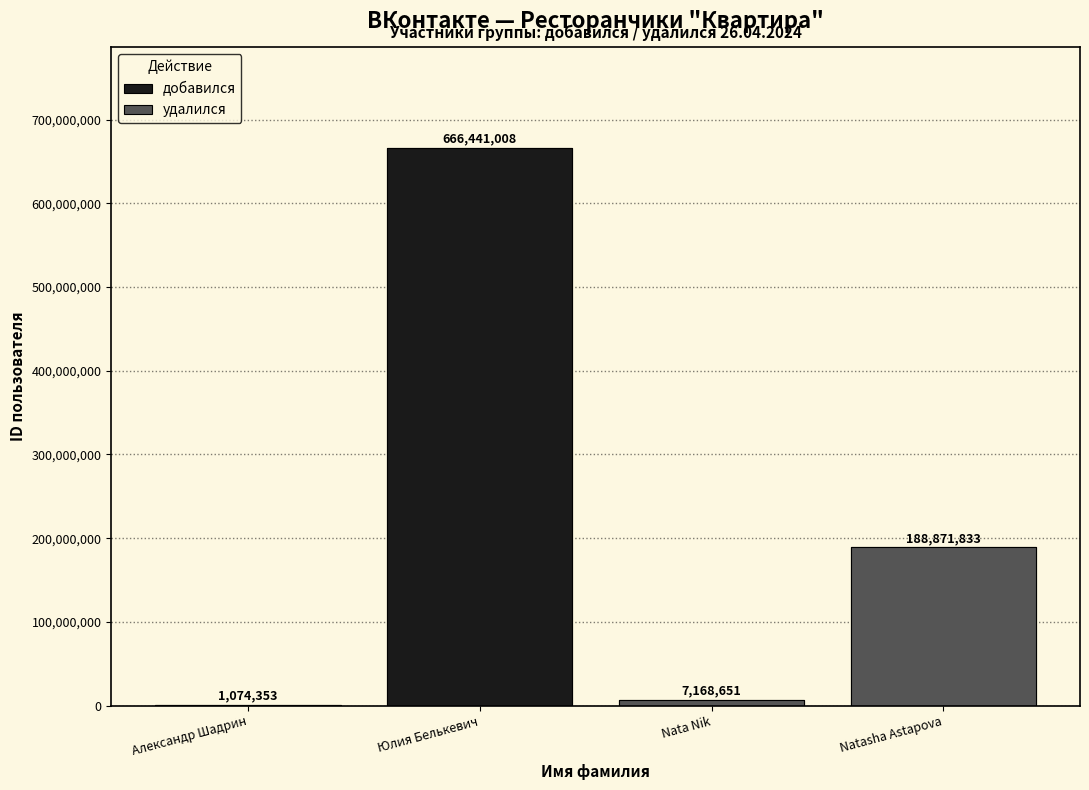

Is the value of добавился at Александр Шадрин greater than the value of удалился at Юлия Белькевич?

No